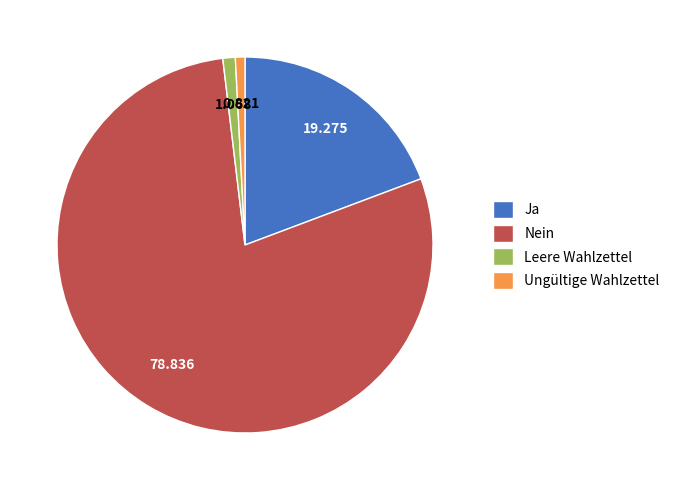

Is the sum of Ungültige Wahlzettel and Ja greater than half?

No